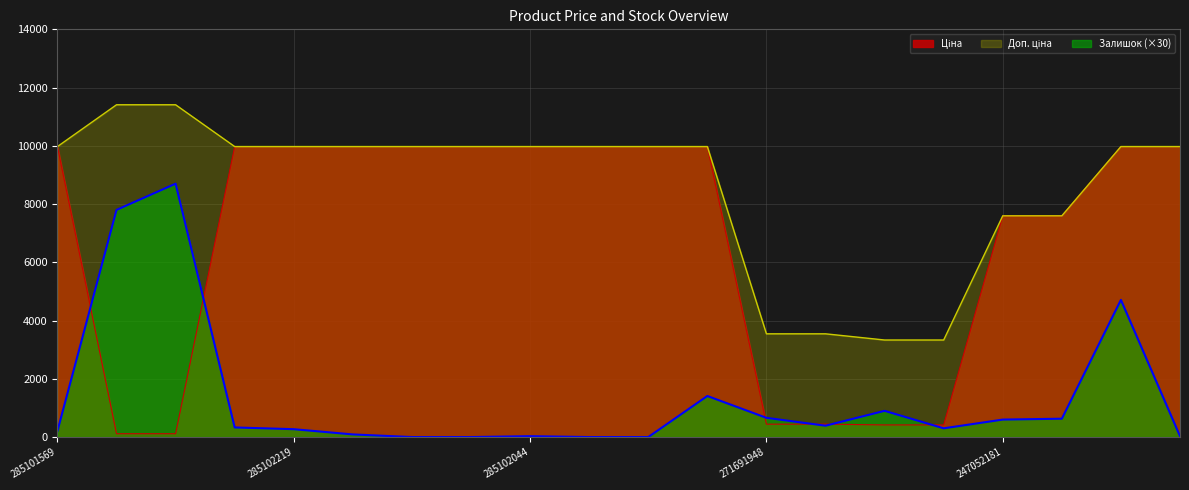

What is the label of the 7th point from the left?

285102216